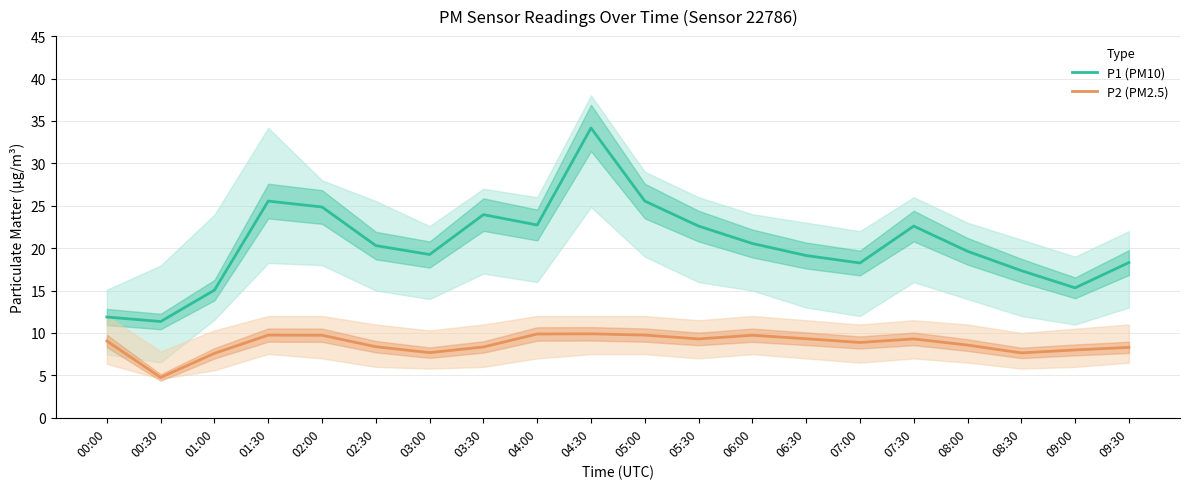

What is the smallest value displayed?

4.8